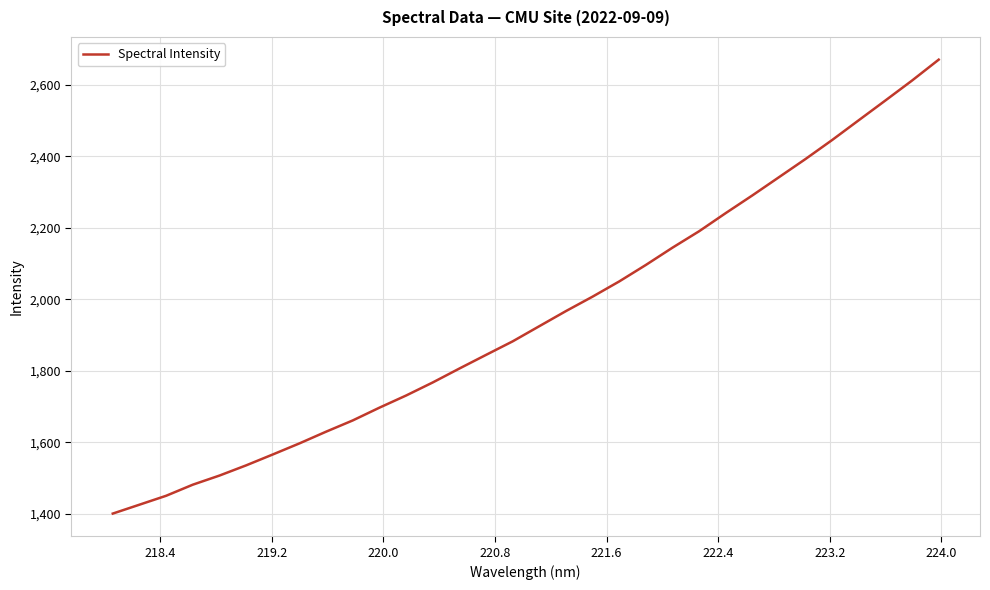

What is the difference between the maximum and minimum values?

1269.6